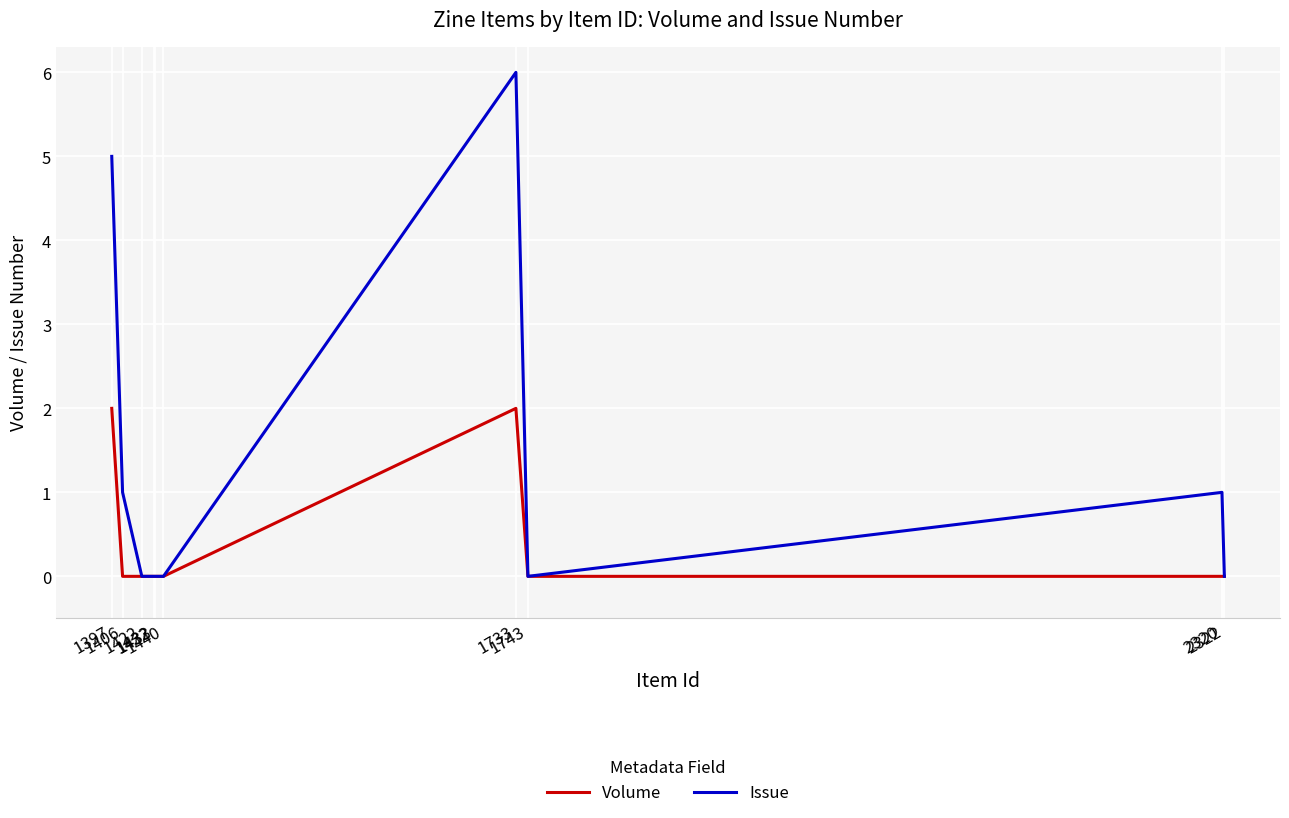

Reading left to right, list all the values displayed in this chart.

Volume: 2	0	0	0	0	0	2	0	0	0
Issue: 5	1	0	0	0	0	6	0	1	0